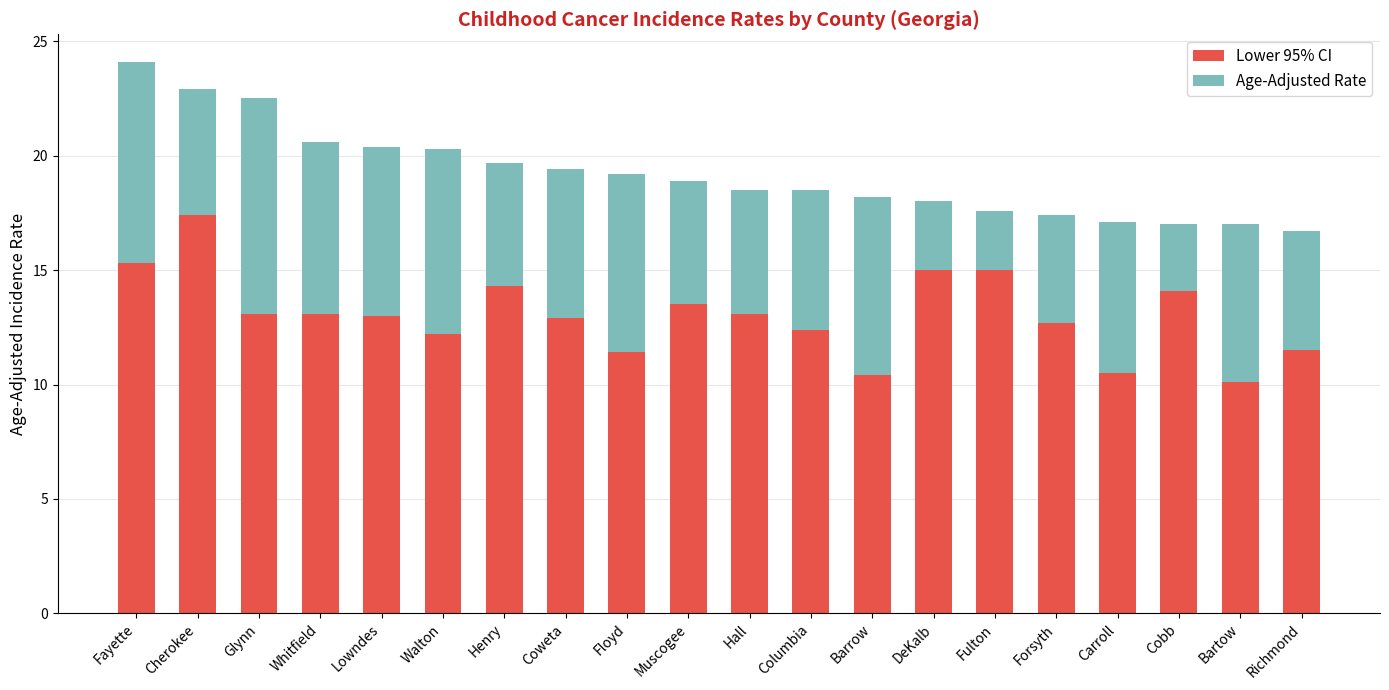

What is the minimum value for Lower 95% CI?

10.1